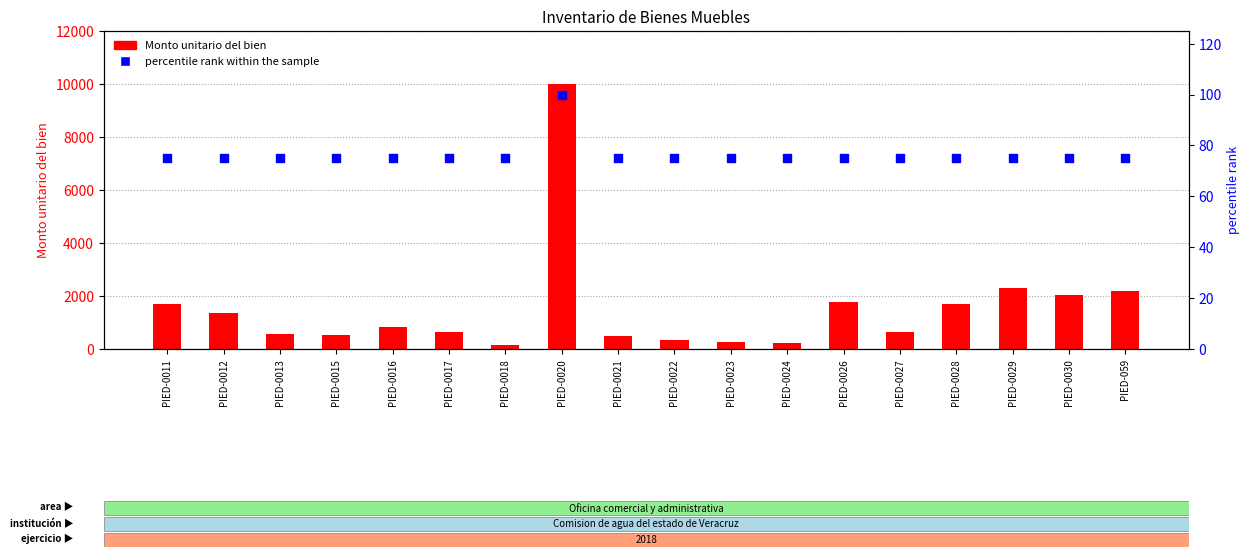

Which series contains the highest Y value?

Monto unitario del bien